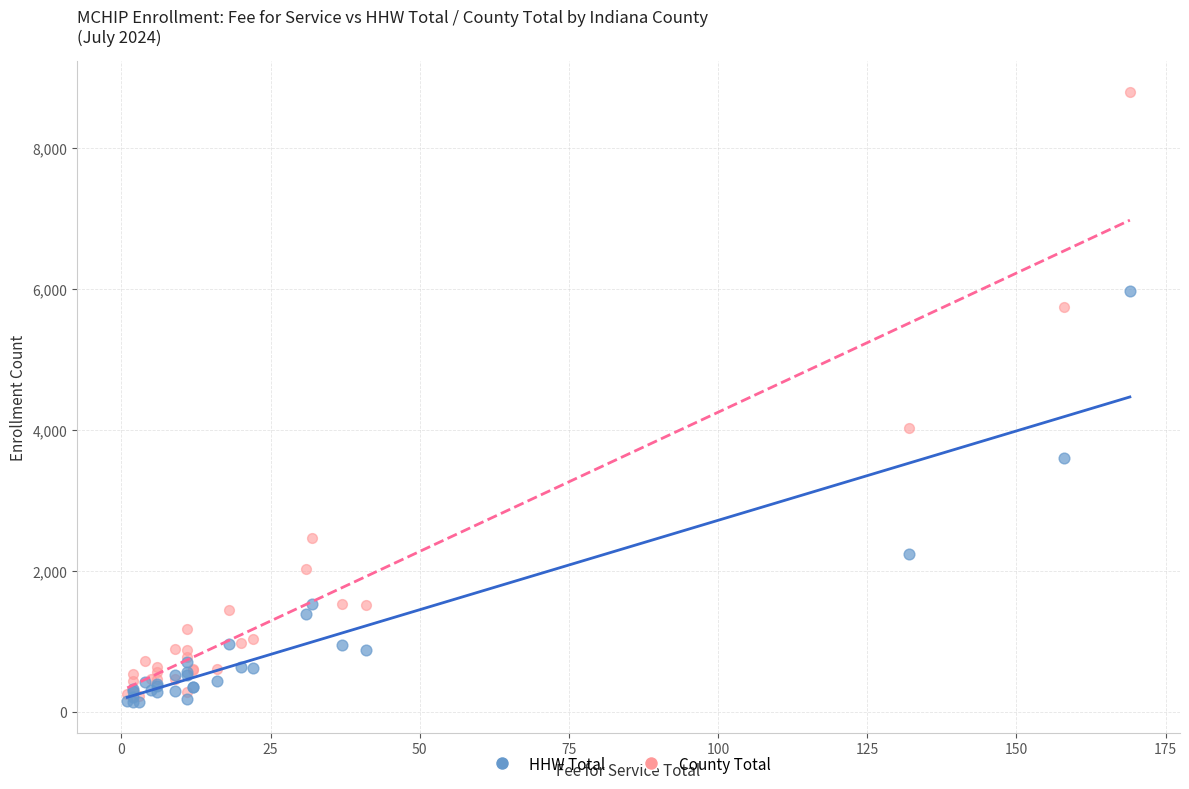

Across all series, what Y value is closest to 4466?

4024